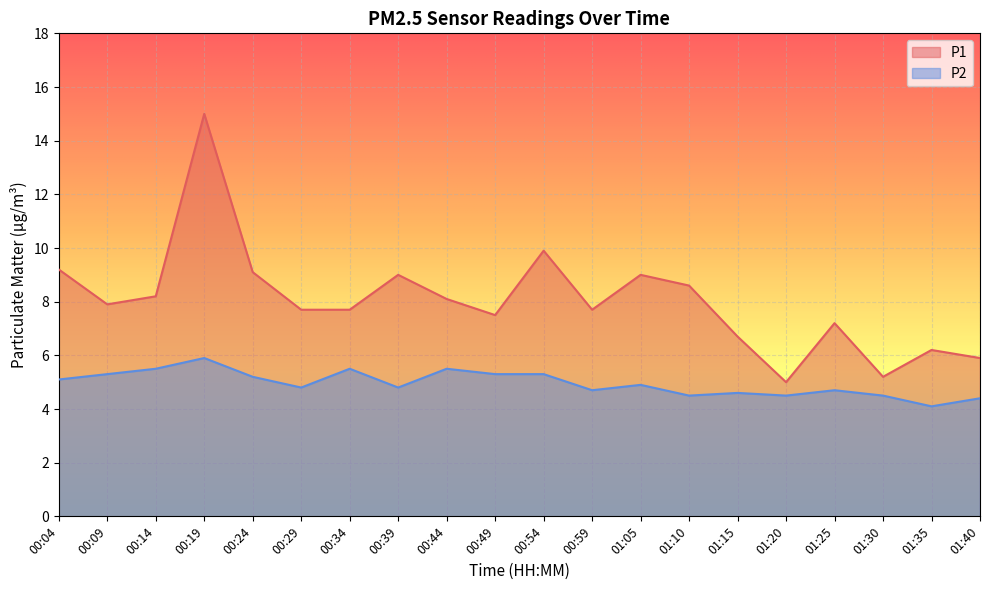

Rank the categories by P1 value from highest to lowest.

00:19, 00:54, 00:04, 00:24, 00:39, 01:05, 01:10, 00:14, 00:44, 00:09, 00:29, 00:34, 00:59, 00:49, 01:25, 01:15, 01:35, 01:40, 01:30, 01:20